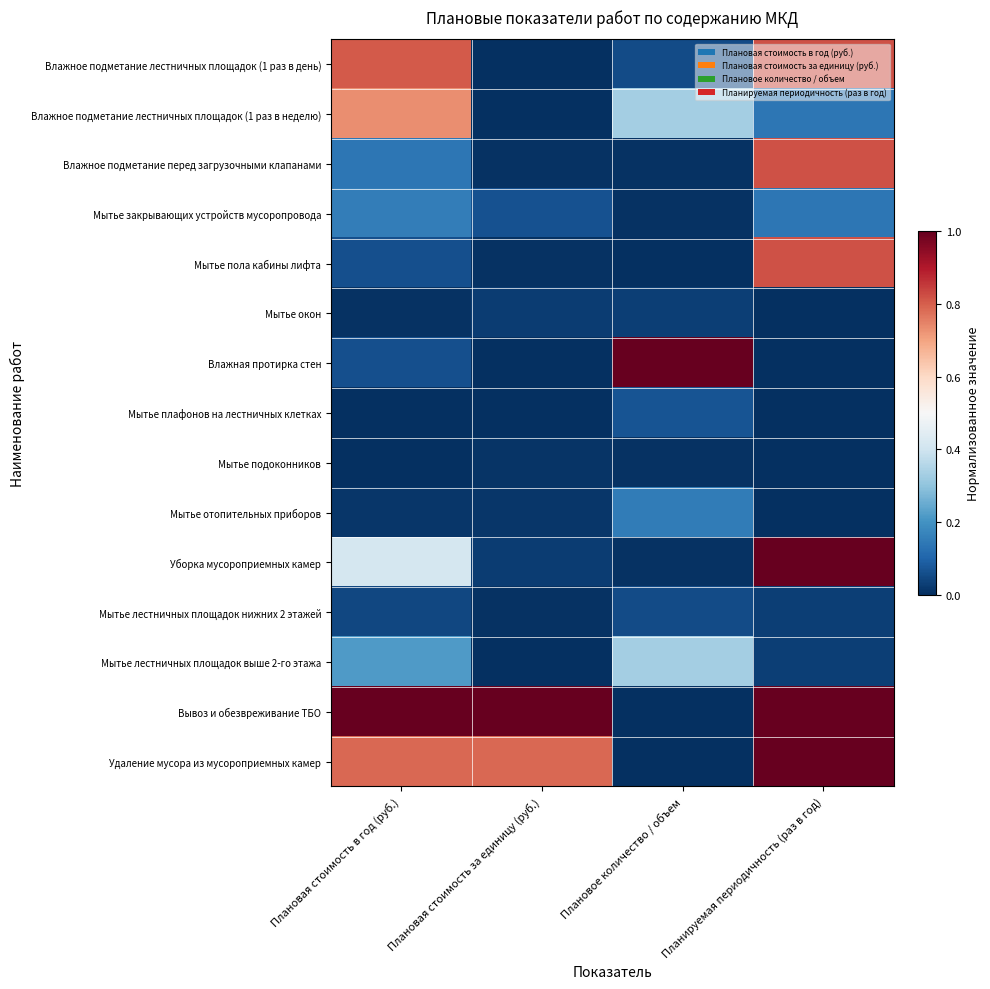

Which series has the largest total across all categories?

Вывоз и обезвреживание ТБО